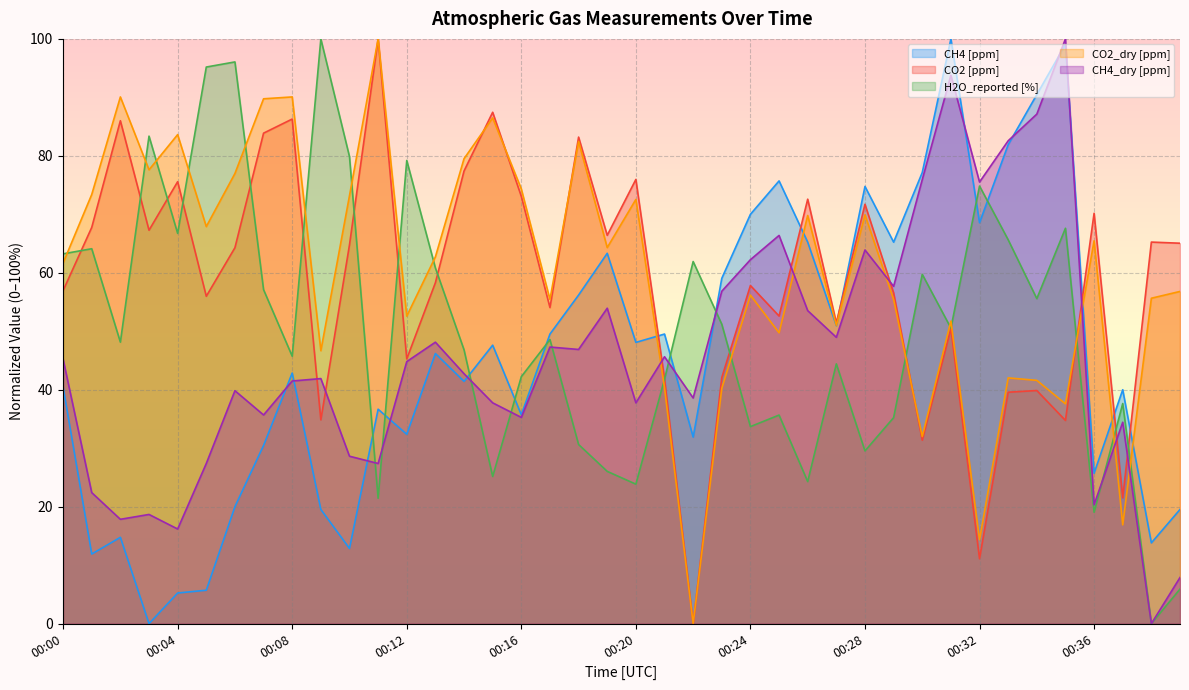

How many series are shown in this chart?

5